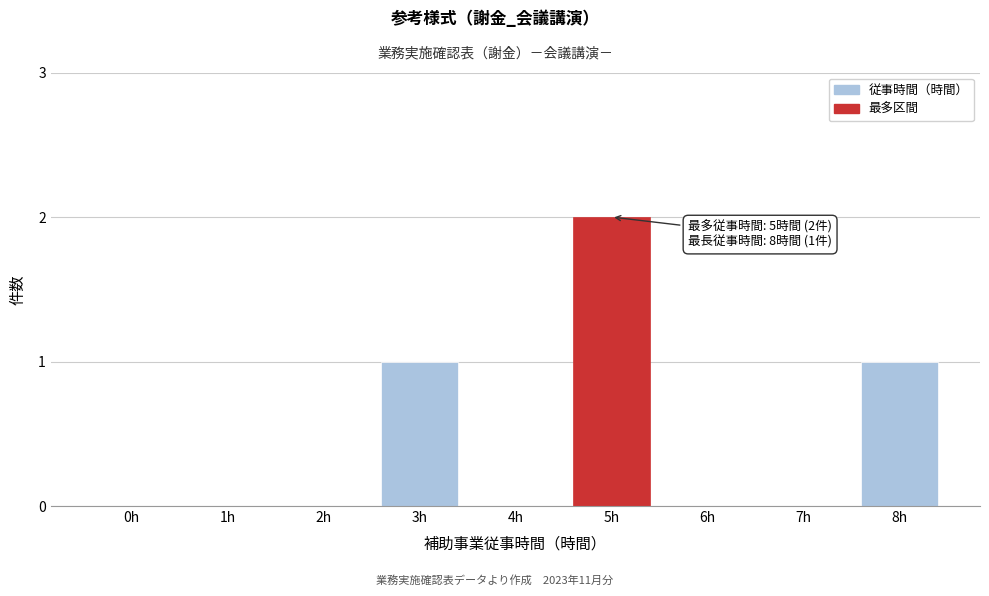

Reading left to right, list all the values displayed in this chart.

0h=0	1h=0	2h=0	3h=1	4h=0	5h=2	6h=0	7h=0	8h=1